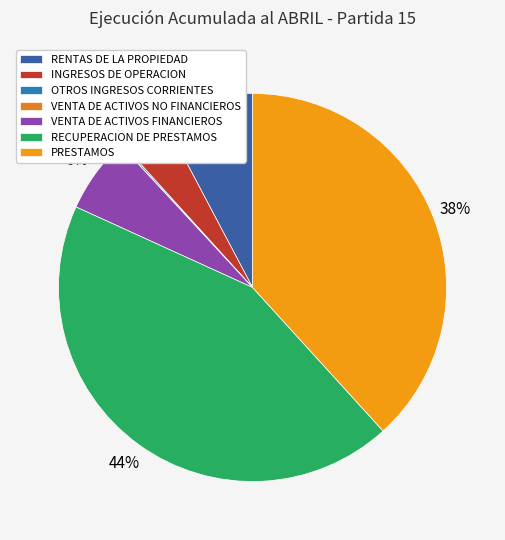

Rank the categories by value from highest to lowest.

RECUPERACION DE PRESTAMOS, PRESTAMOS, RENTAS DE LA PROPIEDAD, VENTA DE ACTIVOS FINANCIEROS, INGRESOS DE OPERACION, OTROS INGRESOS CORRIENTES, VENTA DE ACTIVOS NO FINANCIEROS